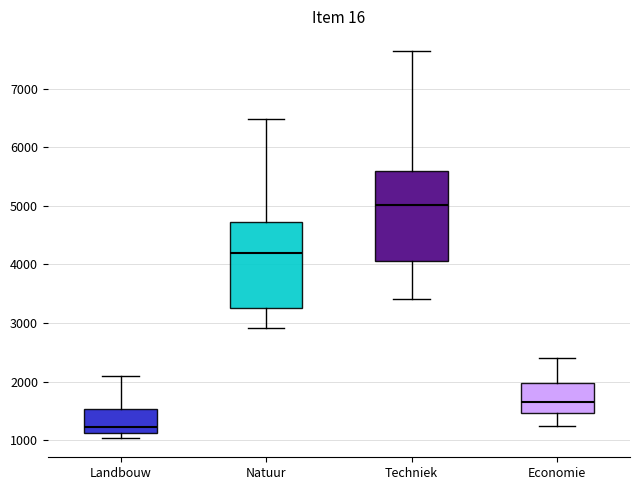

Reading left to right, transcribe this box plot: for each box, give where its median line is, the range the box spans, and where its two whiskers end, as read against the y-axis. The values are not printed on the chart, so give them approximately, as read against the axis.

Landbouw: median 1200, box 1100 to 1500, whiskers 1000 to 2100
Natuur: median 4200, box 3300 to 4700, whiskers 2900 to 6500
Techniek: median 5000, box 4100 to 5600, whiskers 3400 to 7600
Economie: median 1700, box 1500 to 2000, whiskers 1200 to 2400